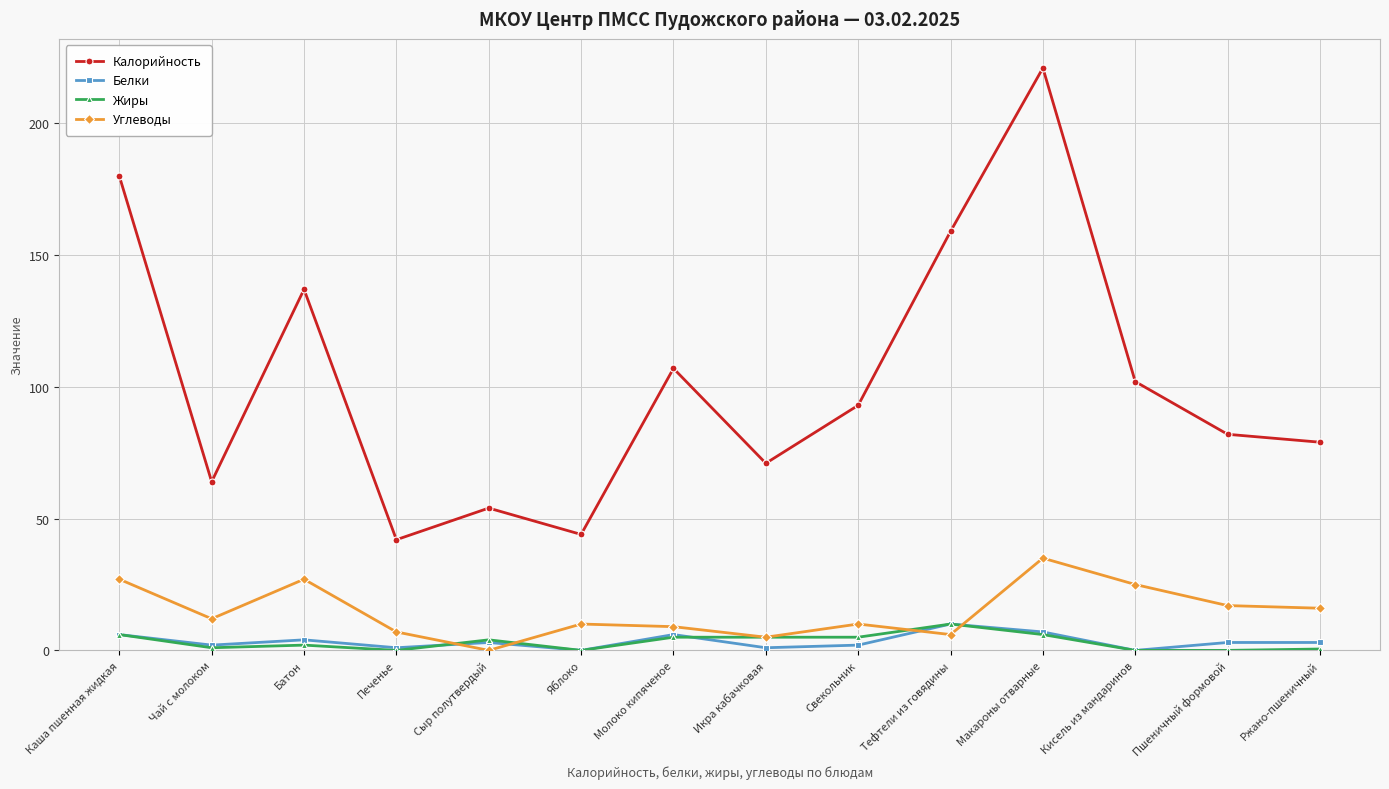

At which category is the sum across all series the highest?

Макароны отварные